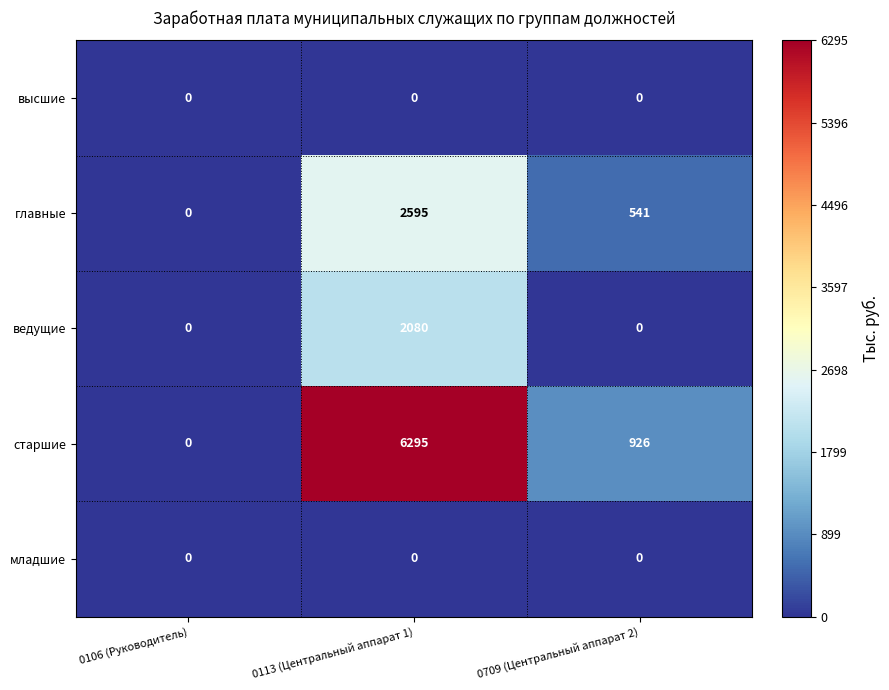

Is the value of старшие at 0709 (Центральный аппарат 2) greater than the value of младшие at 0106 (Руководитель)?

Yes